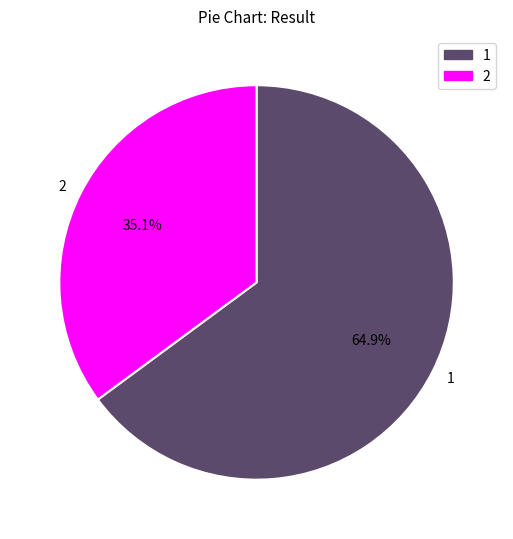

Rank the categories by value from lowest to highest.

2, 1